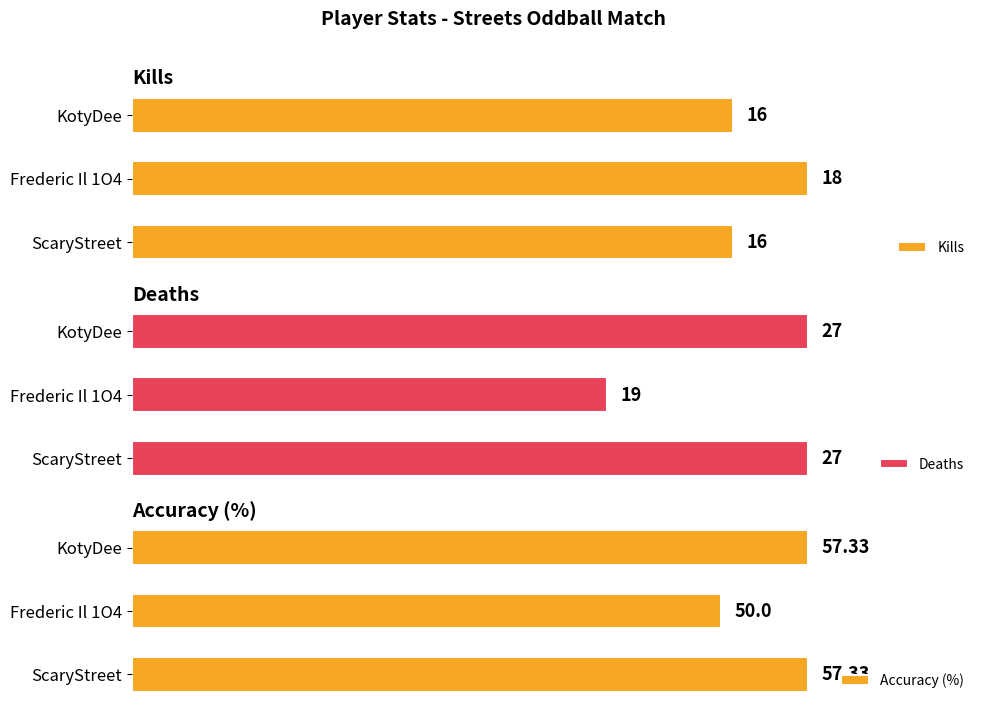

At Frederic Il 1O4, list the series in order from smallest to largest.

Kills, Deaths, Accuracy (%)